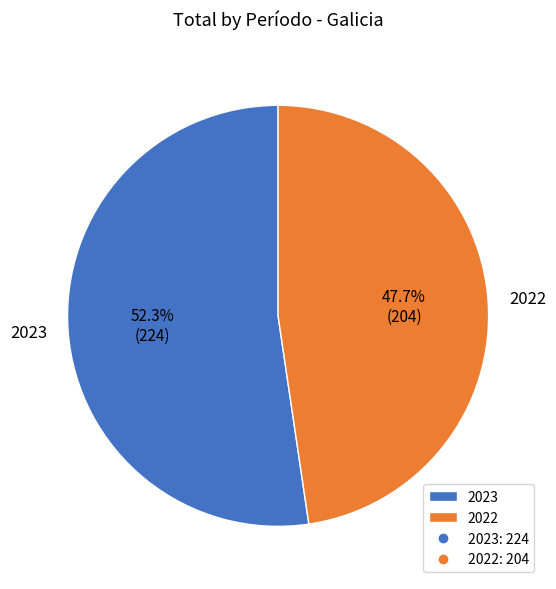

Which slice is the smallest?

2022